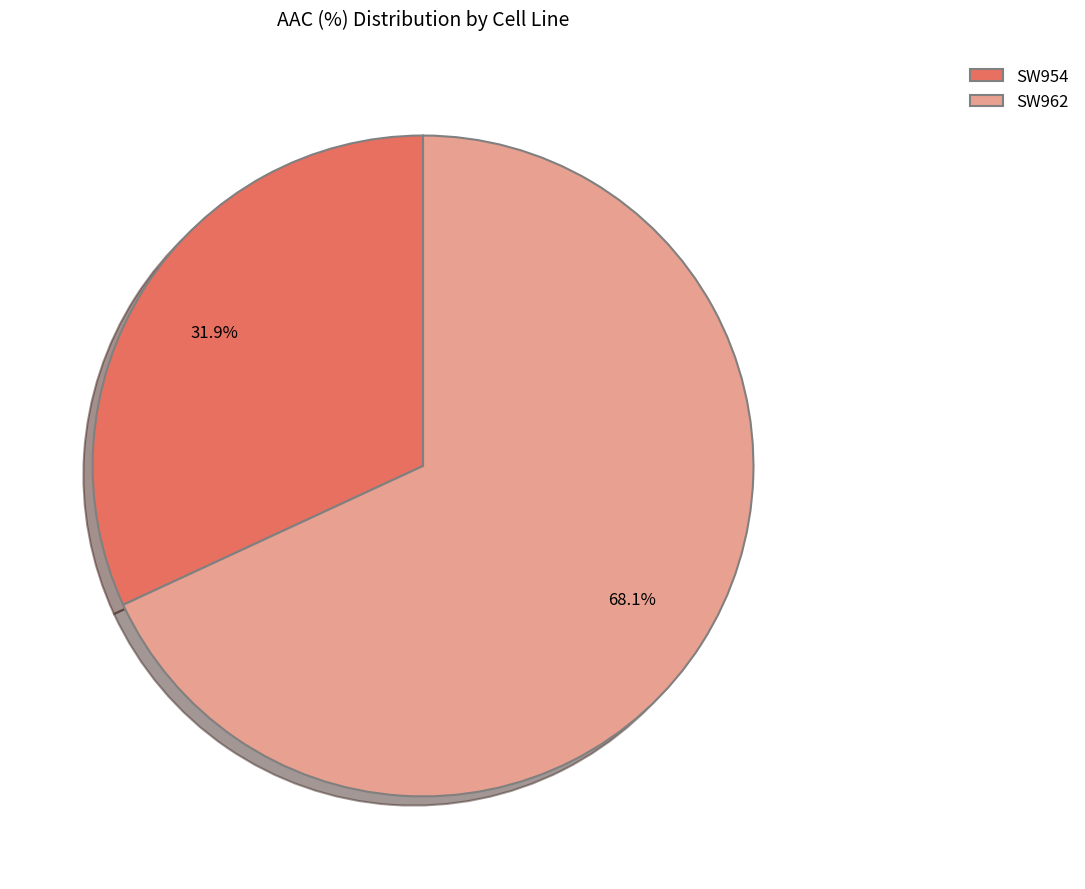

To the nearest percent, what is the average slice percentage?

50%